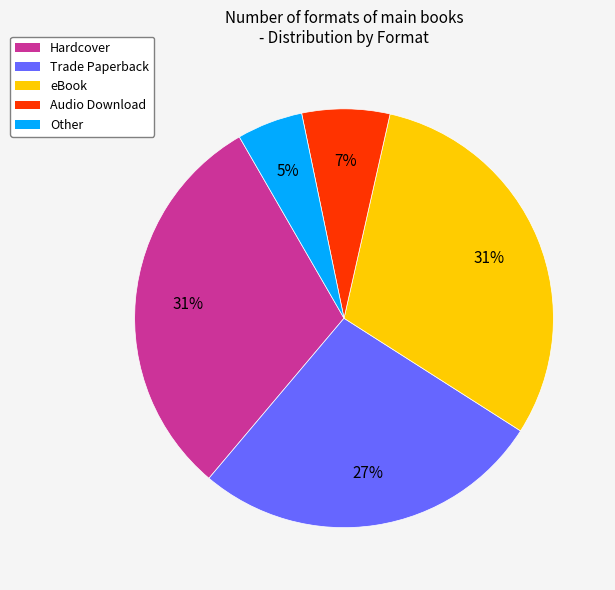

How many slices are in this pie chart?

5